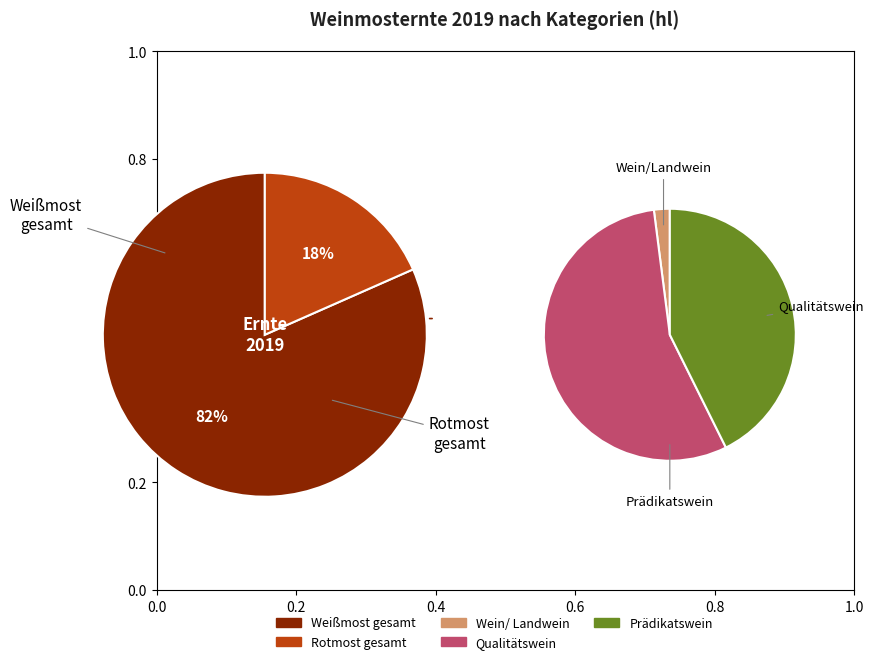

Combined, do Qualitätswein and Prädikatswein account for over 50%?

No